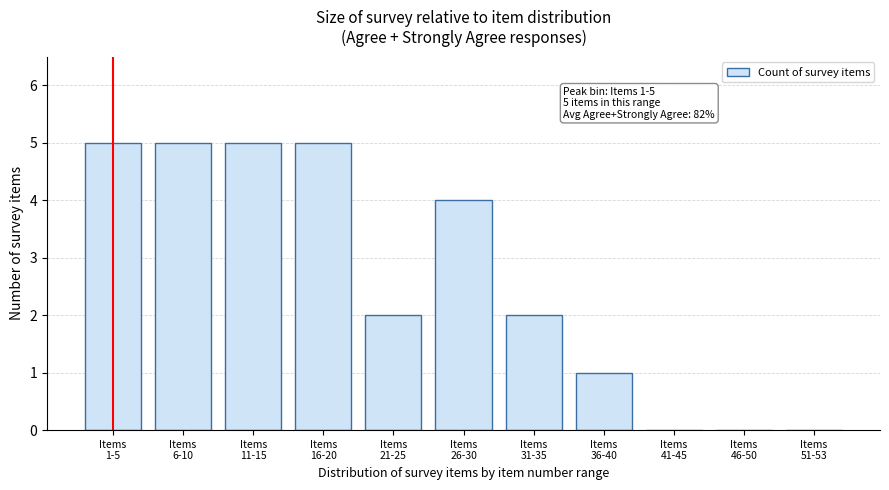

How many categories are shown in the chart?

11